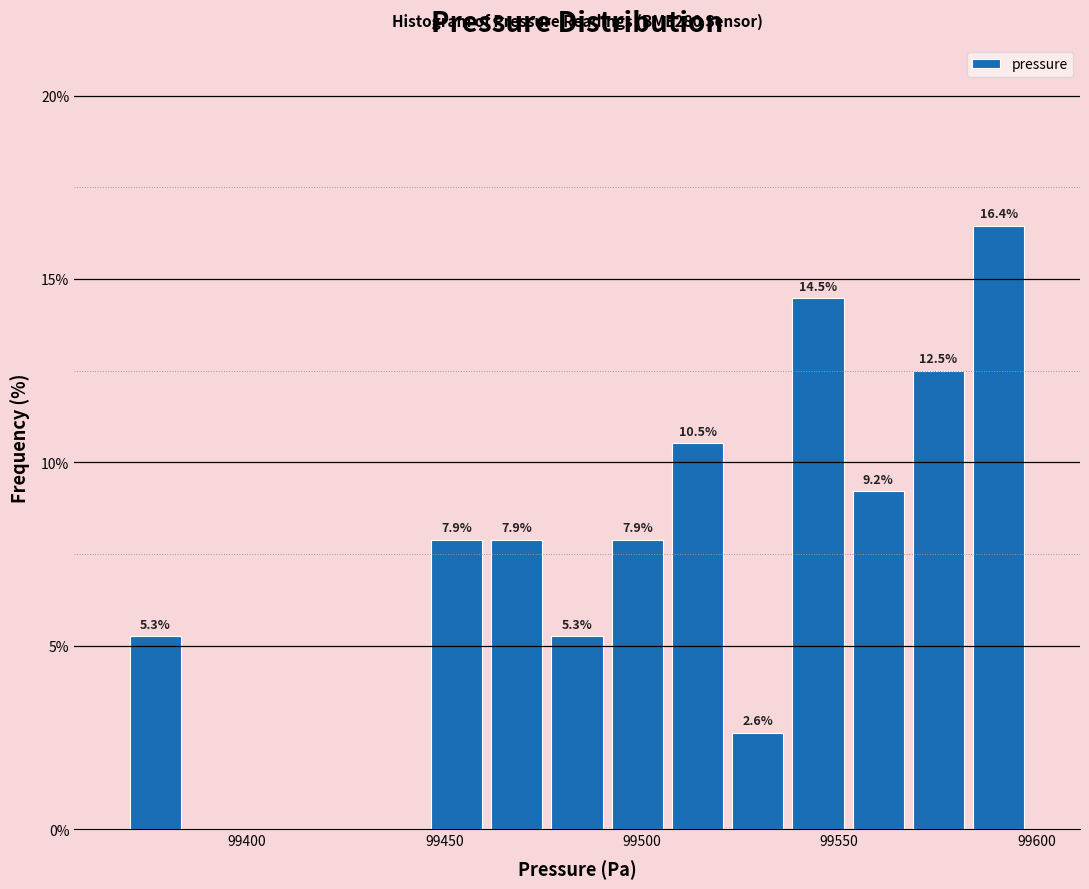

Around what value on the x-axis is the tallest bar? Give the approximate position of its centre, as read against the axis.

99590